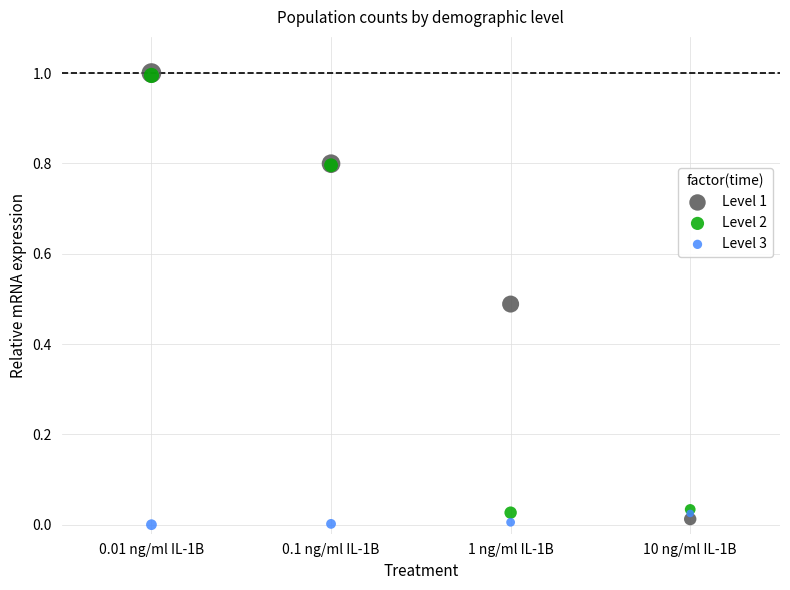

Which series has the largest Y range (max minus min)?

Level 1